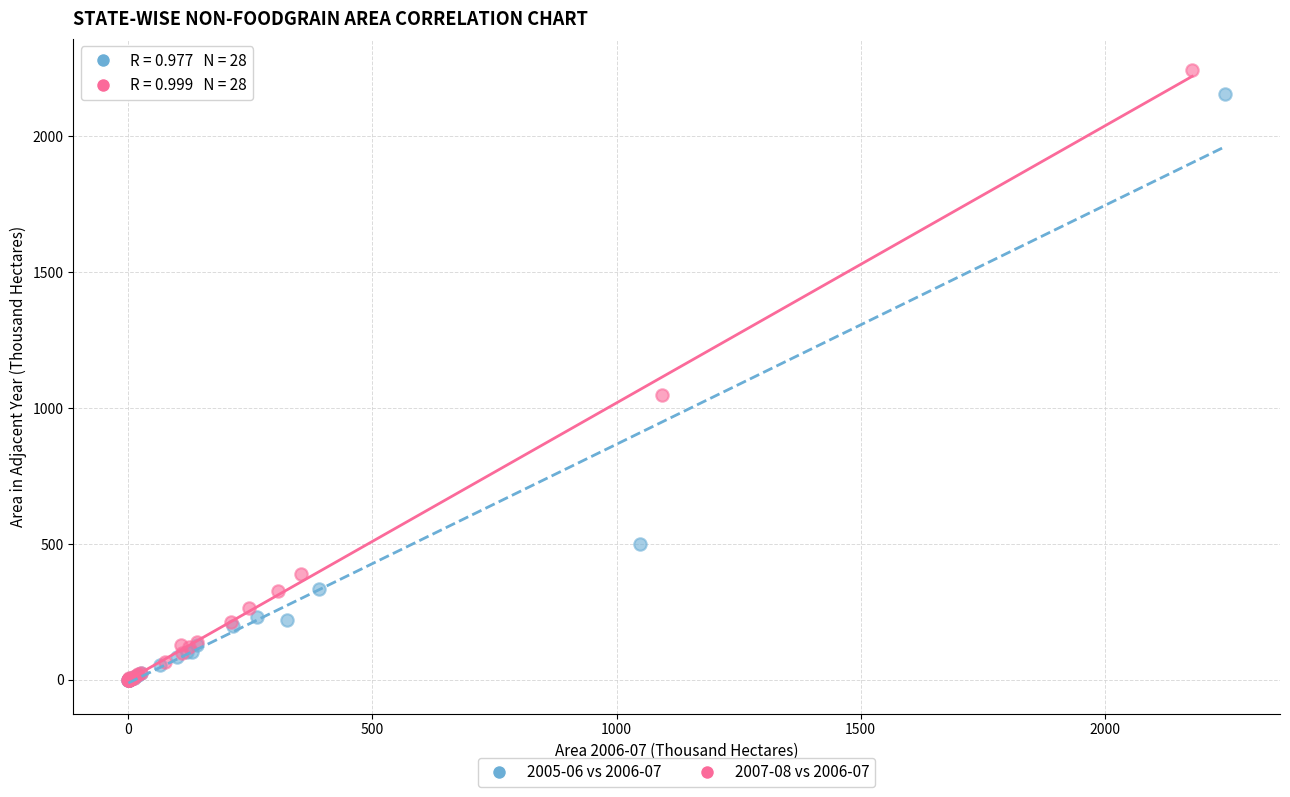

Which series has the widest spread of Y values?

2007-08 vs 2006-07